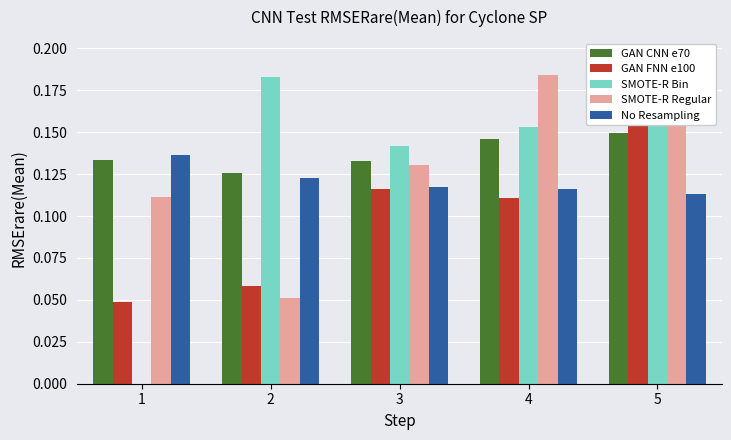

Where is SMOTE-R Bin nearest to the value 0?

1